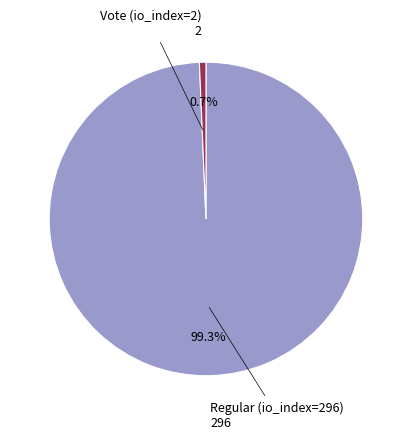

True or false: Vote (io_index=2) accounts for 1% of the total.

True